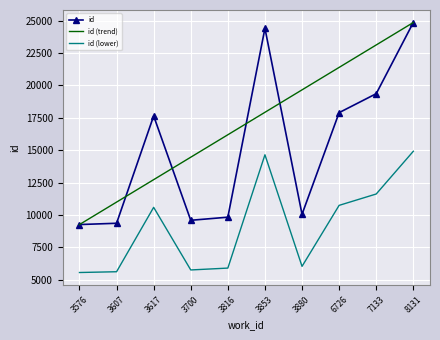

Which series changed the most between 3607 and 7133?

id (trend)